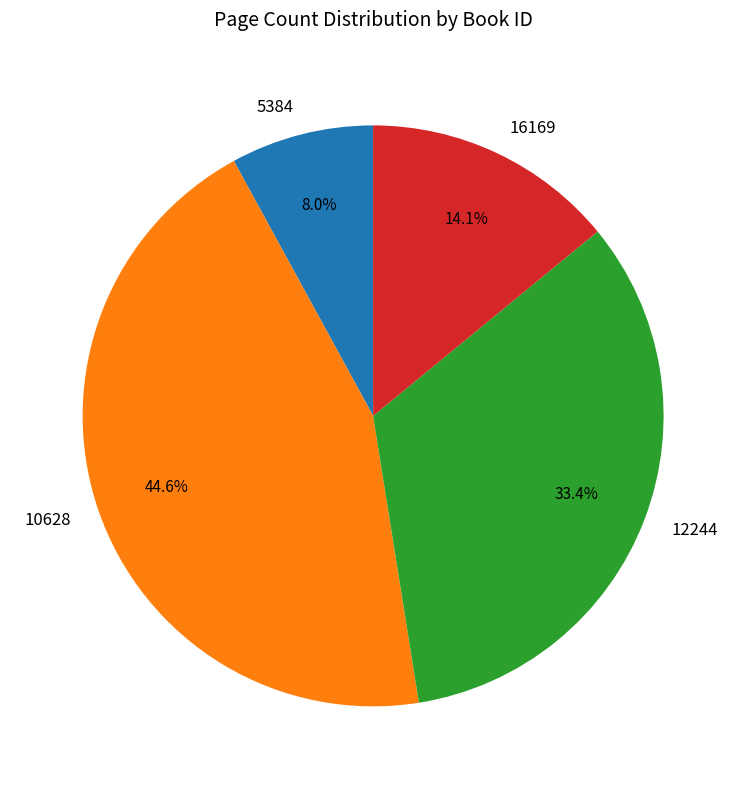

Count the number of slices in the pie.

4